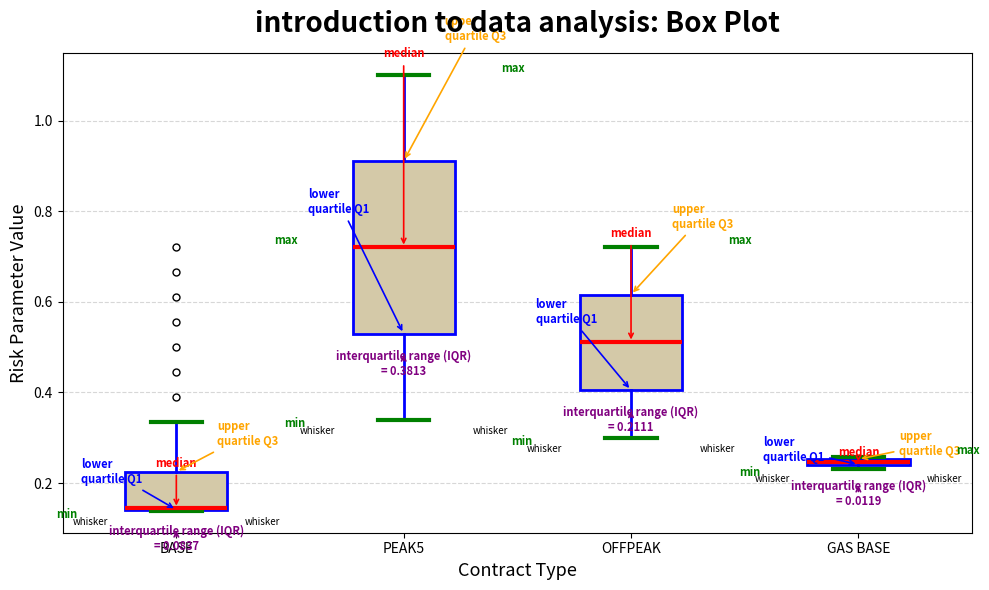

Comparing the boxes themselves (not the whiskers), which one is the tallest?

PEAK5